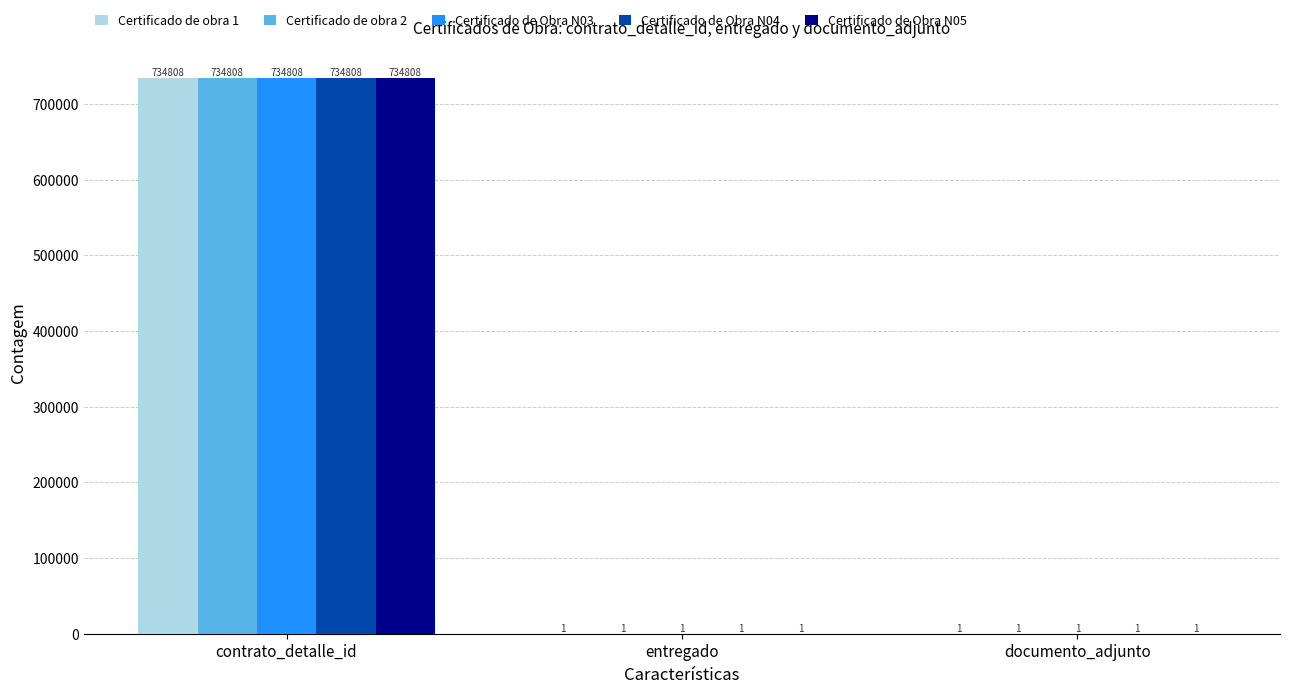

Which category has the highest value across all series?

contrato_detalle_id